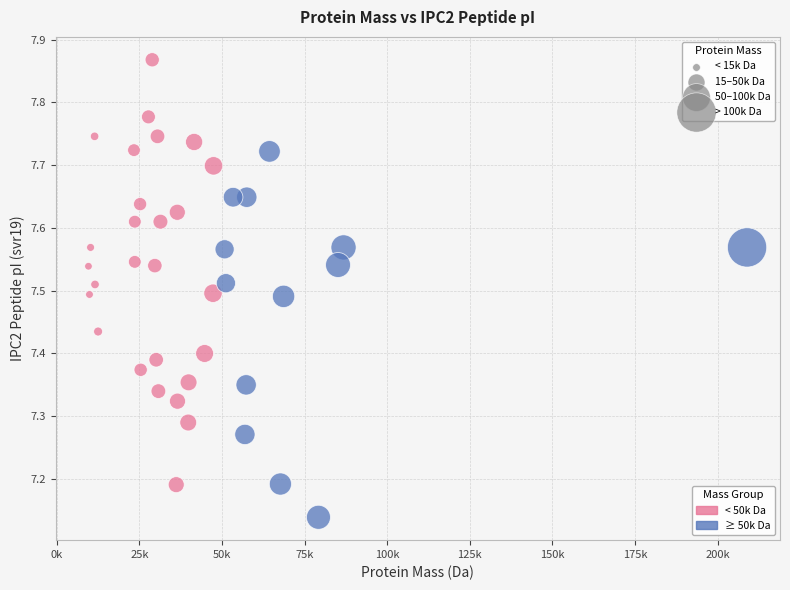

What is the range of X values (max minus min)?

199378.0